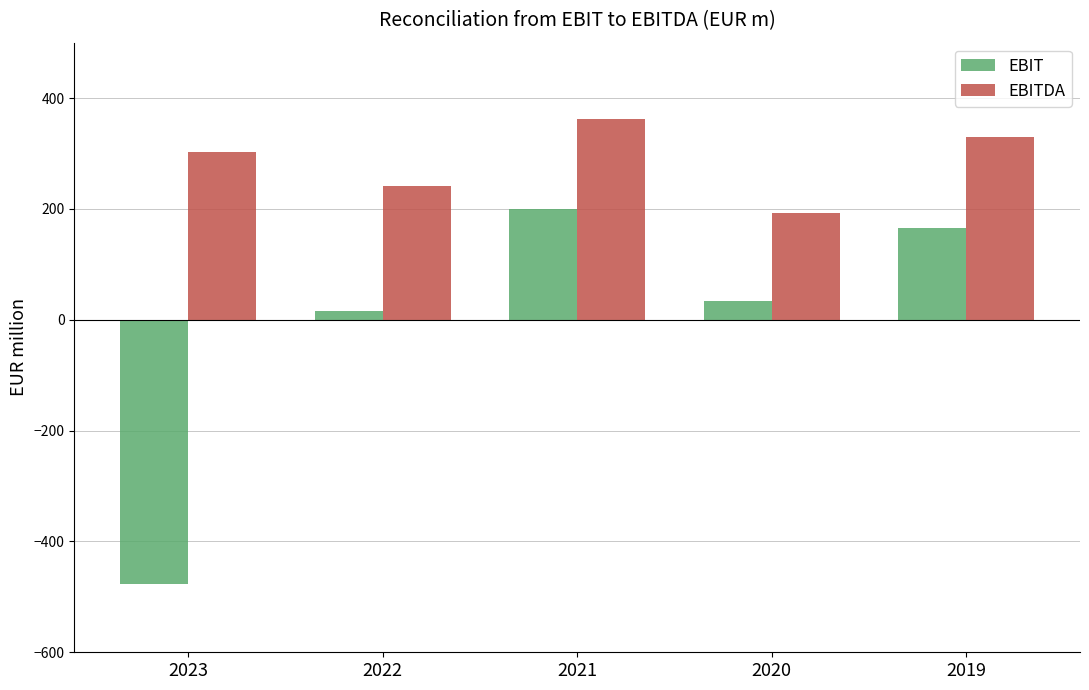

True or false: EBITDA has a value of 329.9 at 2019.

True